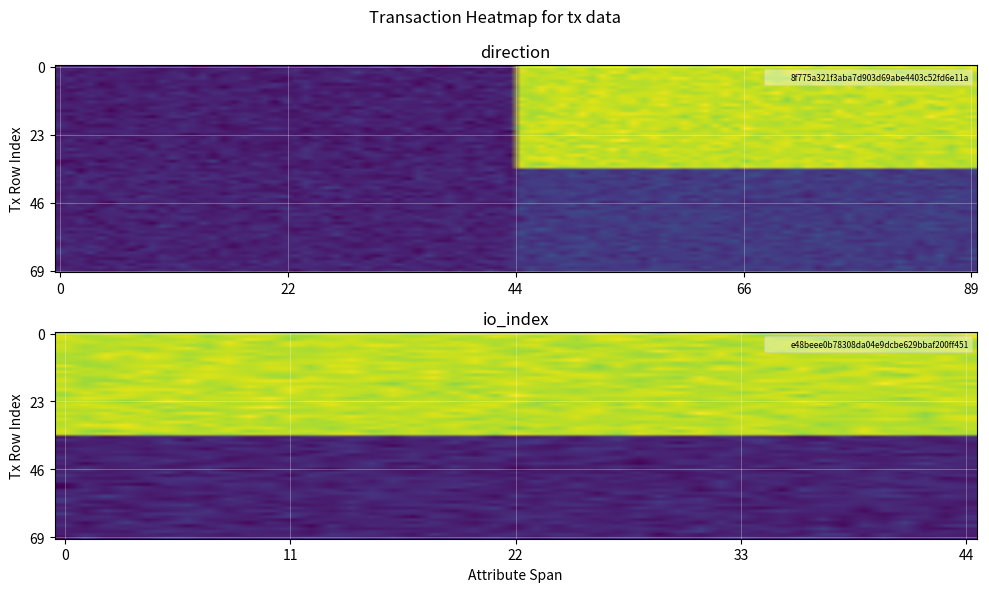

Reading right to left, extract all data points from this chart.

8f775a321f3aba7d903d69abe4403c52fd6e11a: 1=143	0=-1
e48beee0b78308da04e9dcbe629bbaf200ff451: 1=14	0=1